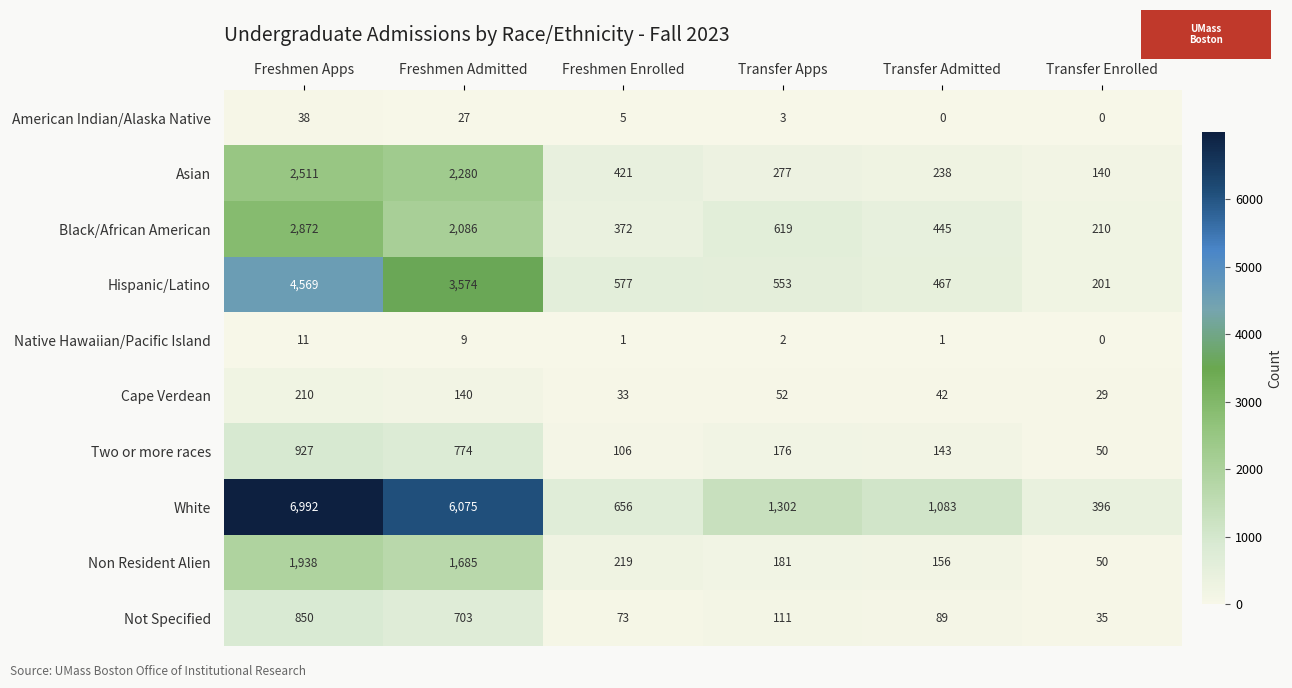

Rank the series by their maximum value, from highest to lowest.

White, Hispanic/Latino, Black/African American, Asian, Non Resident Alien, Two or more races, Not Specified, Cape Verdean, American Indian/Alaska Native, Native Hawaiian/Pacific Island